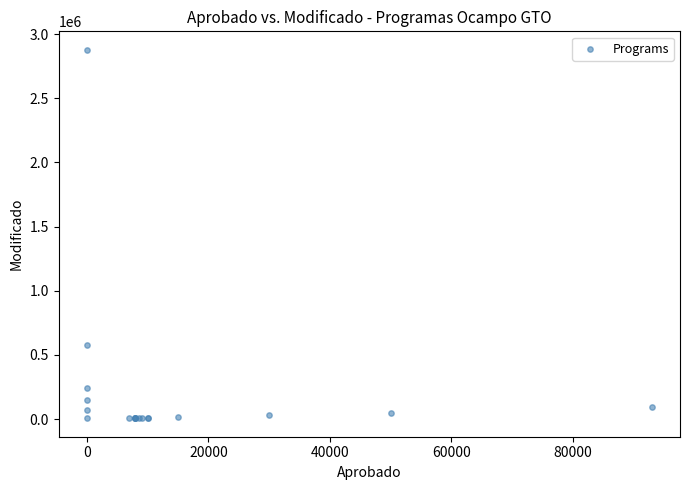

What Y value in the scatter plot is closest to 1441651?

574503.1